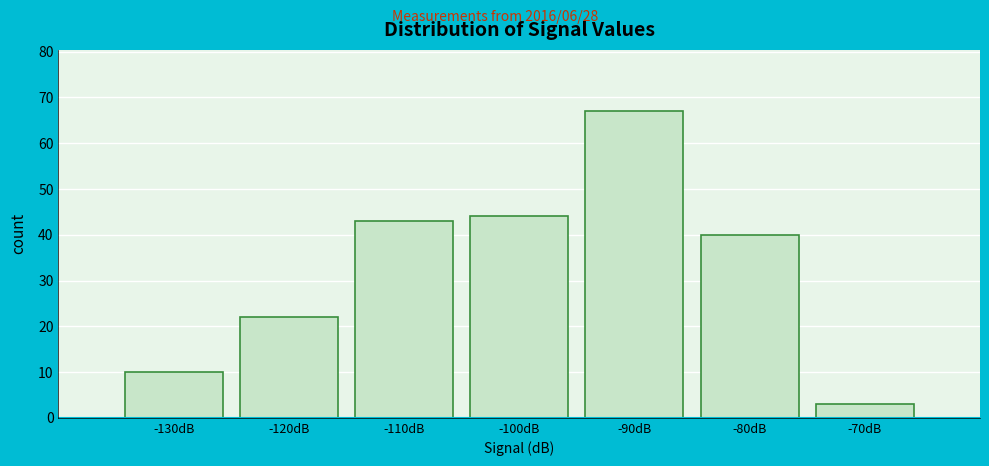

Reading right to left, transcribe all the data shown in this chart.

-70dB=3	-80dB=40	-90dB=67	-100dB=44	-110dB=43	-120dB=22	-130dB=10